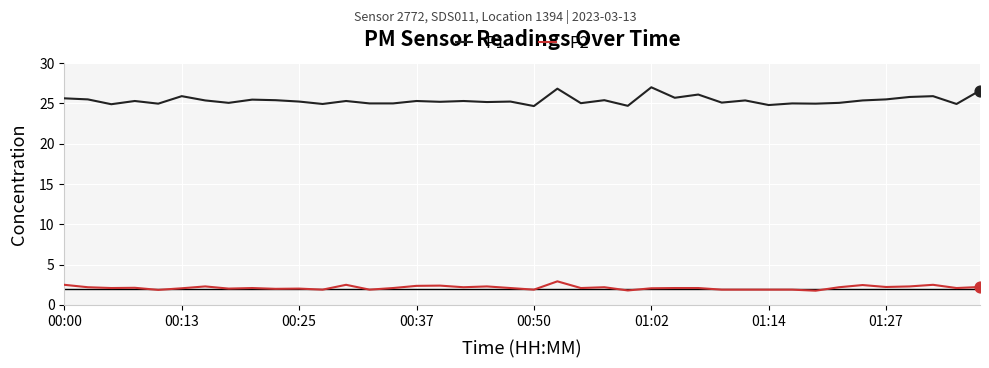

Which series has the largest total across all categories?

P1